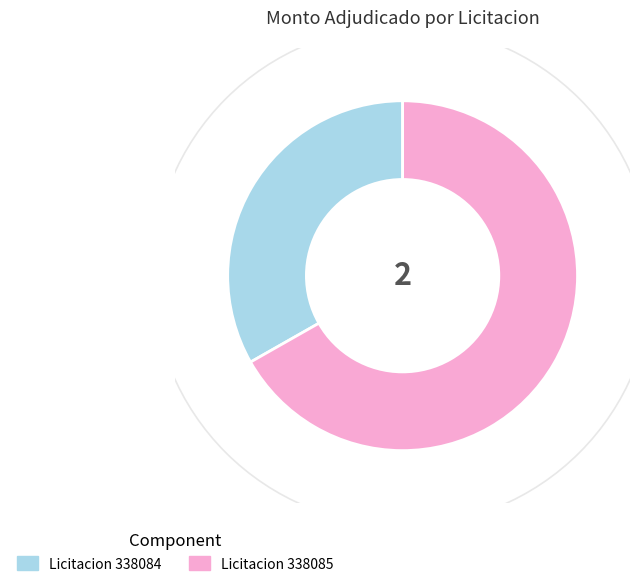

Count the number of slices in the pie.

2